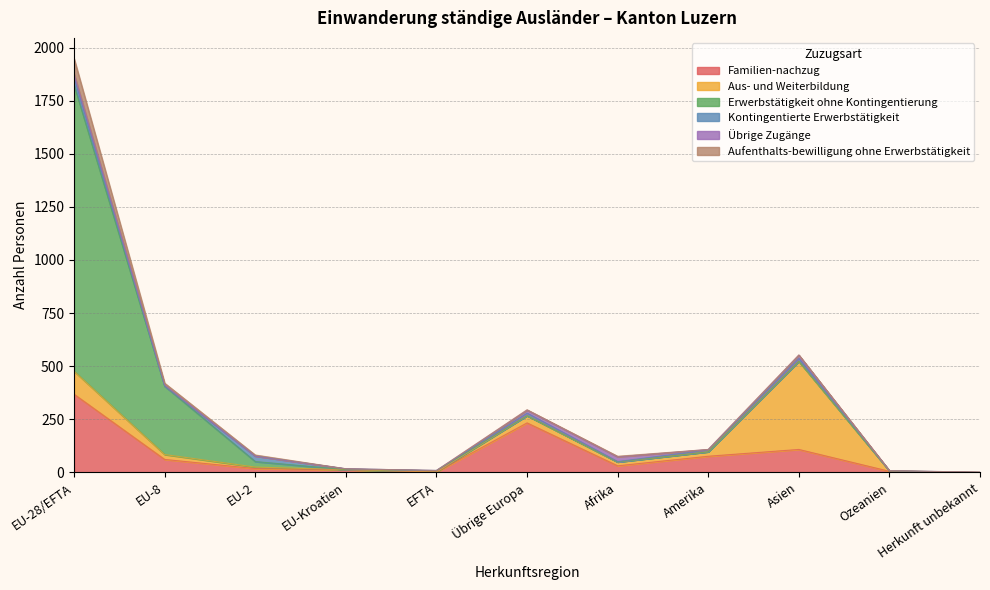

Does the chart display data point markers on the line(s)?

No